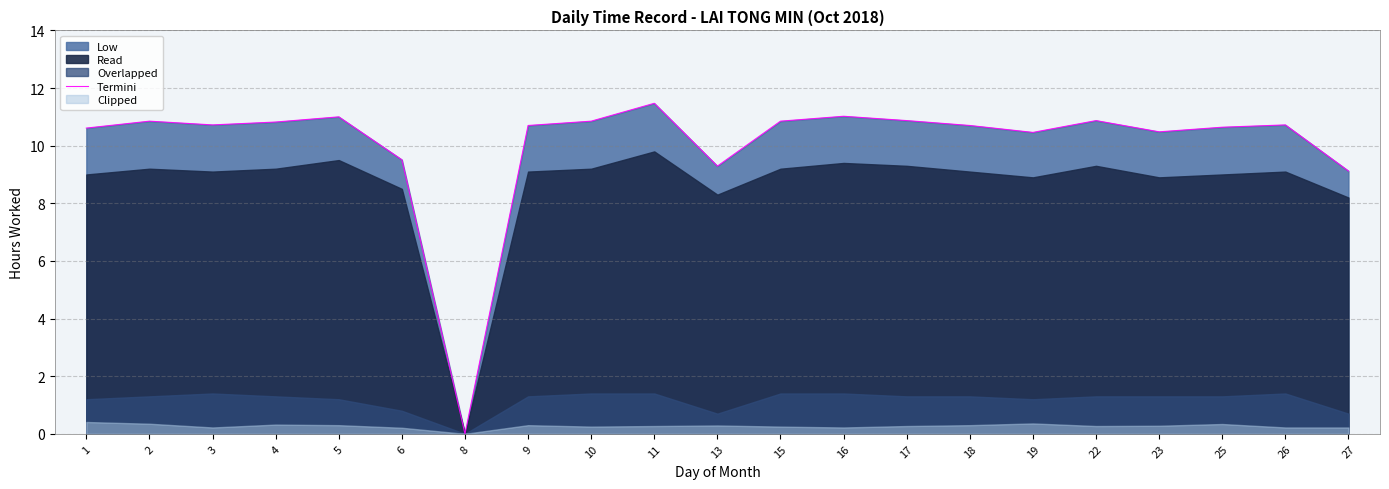

What is the sum of the values at 19 and 9?

21.2